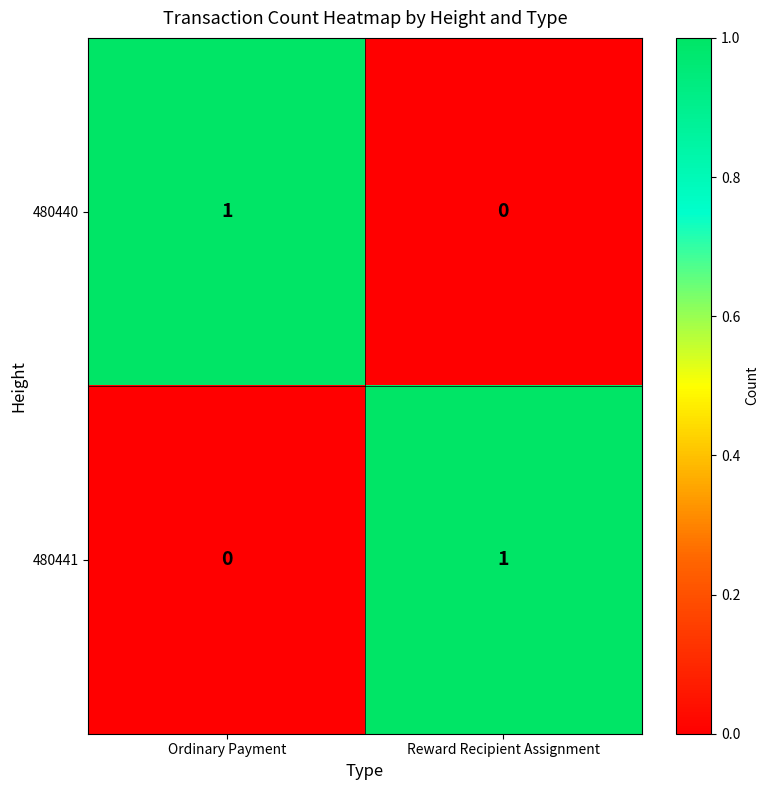

What is the greatest value displayed?

1